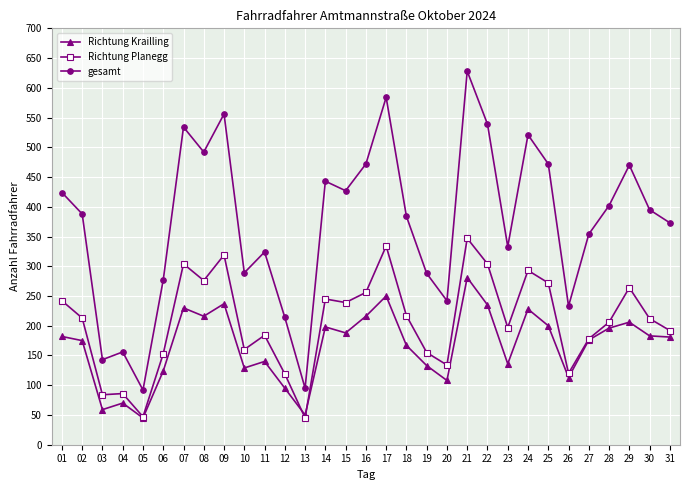

How many lines are shown in the chart?

3